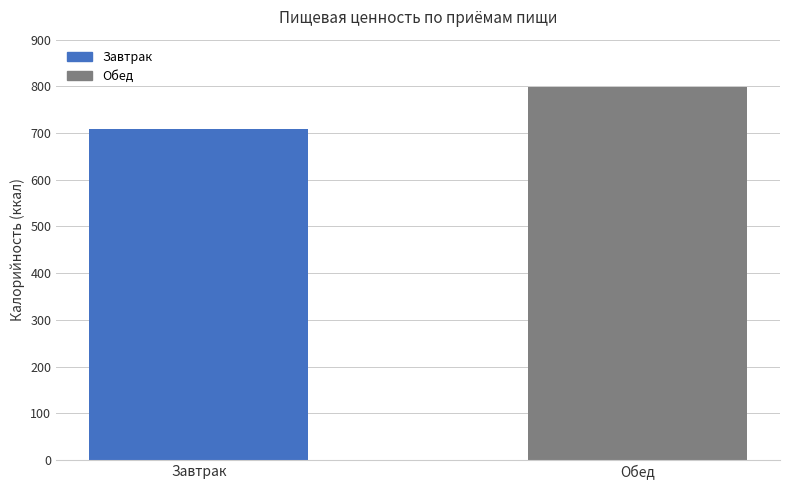

Reading left to right, list all the values displayed in this chart.

708.0	798.4